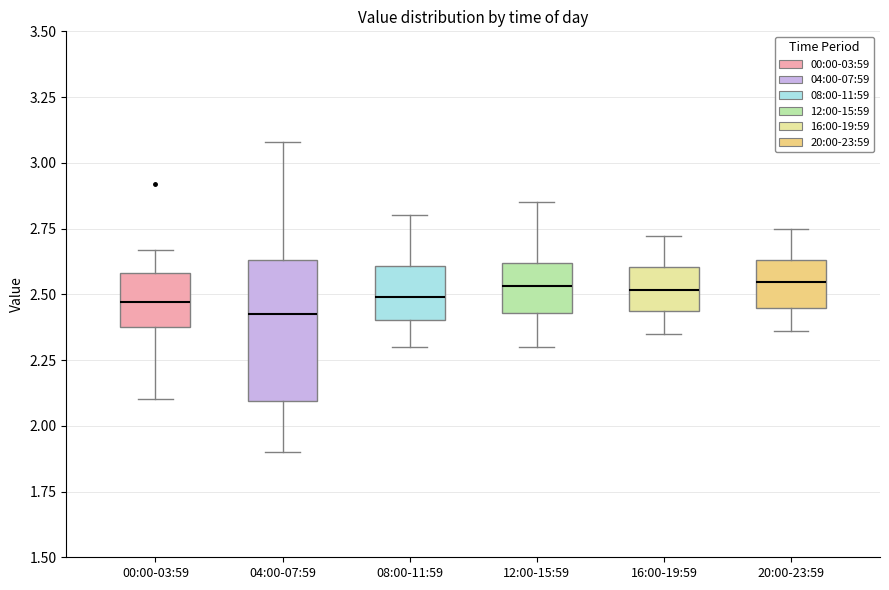

Where is the upper edge of the box for 16:00-19:59 on the y-axis? The values are not printed on the chart, so give them approximately, as read against the axis.

2.60